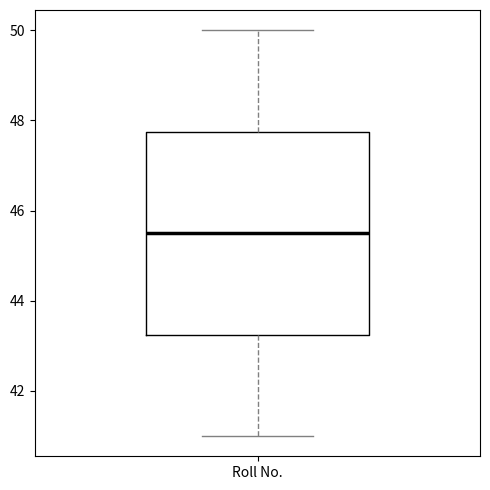

Where is the upper edge of the box for Roll No. on the y-axis? The values are not printed on the chart, so give them approximately, as read against the axis.

47.8